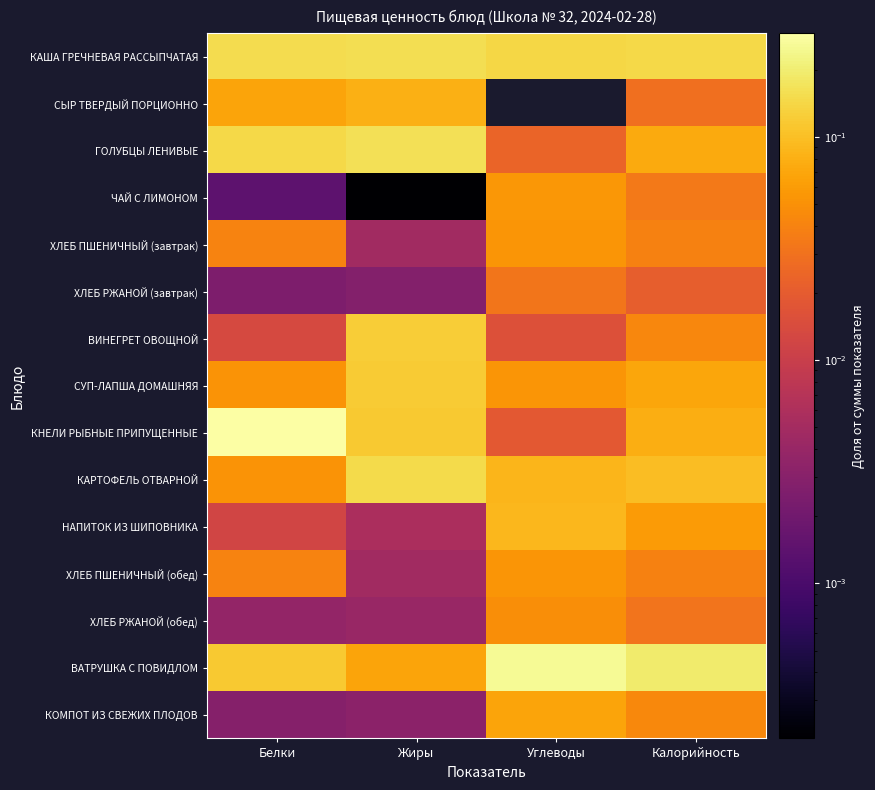

At which category is the sum across all series the highest?

Белки